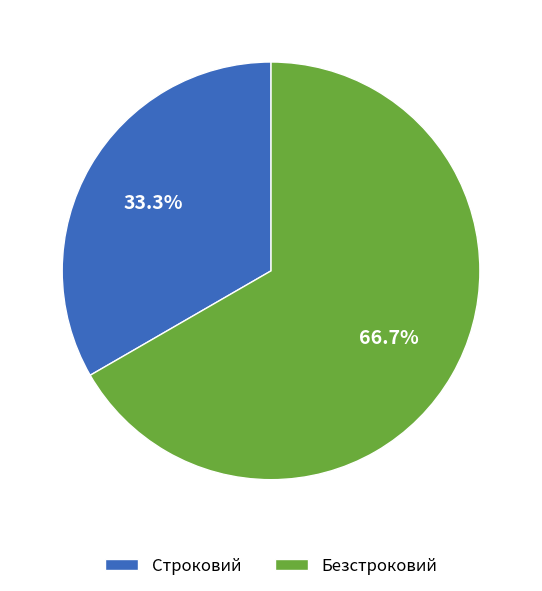

What is the majority slice?

Безстроковий